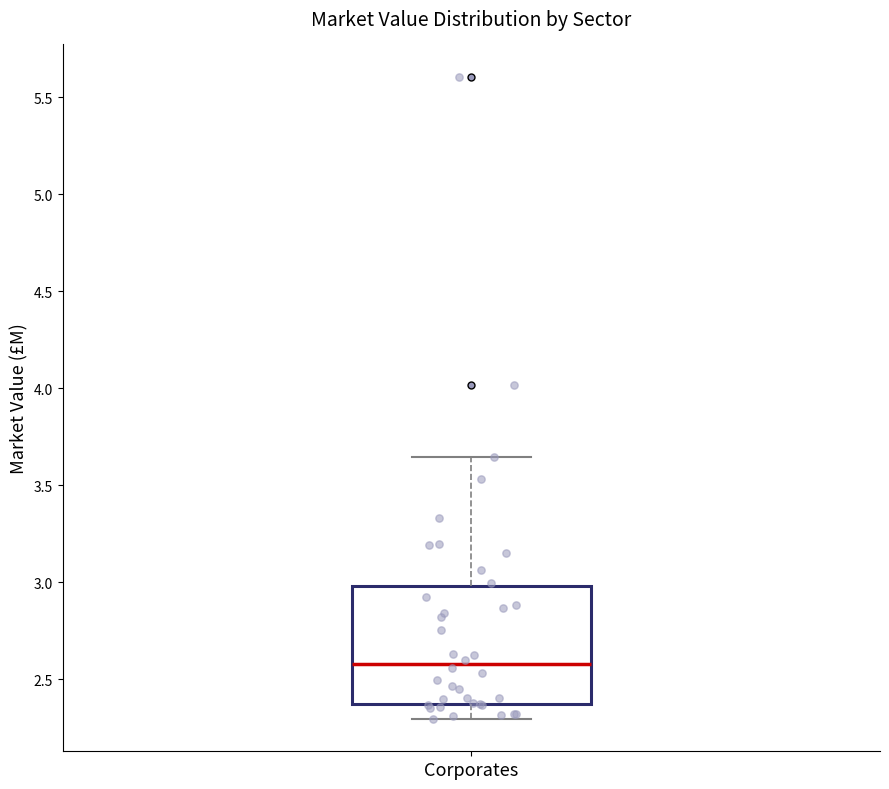

Read this box plot against the y-axis: the position of the median line, the range covered by the box, and the ends of both whiskers. The values are not printed on the chart, so give them approximately, as read against the axis.

median 2.60, box 2.35 to 3.00, whiskers 2.30 to 3.65